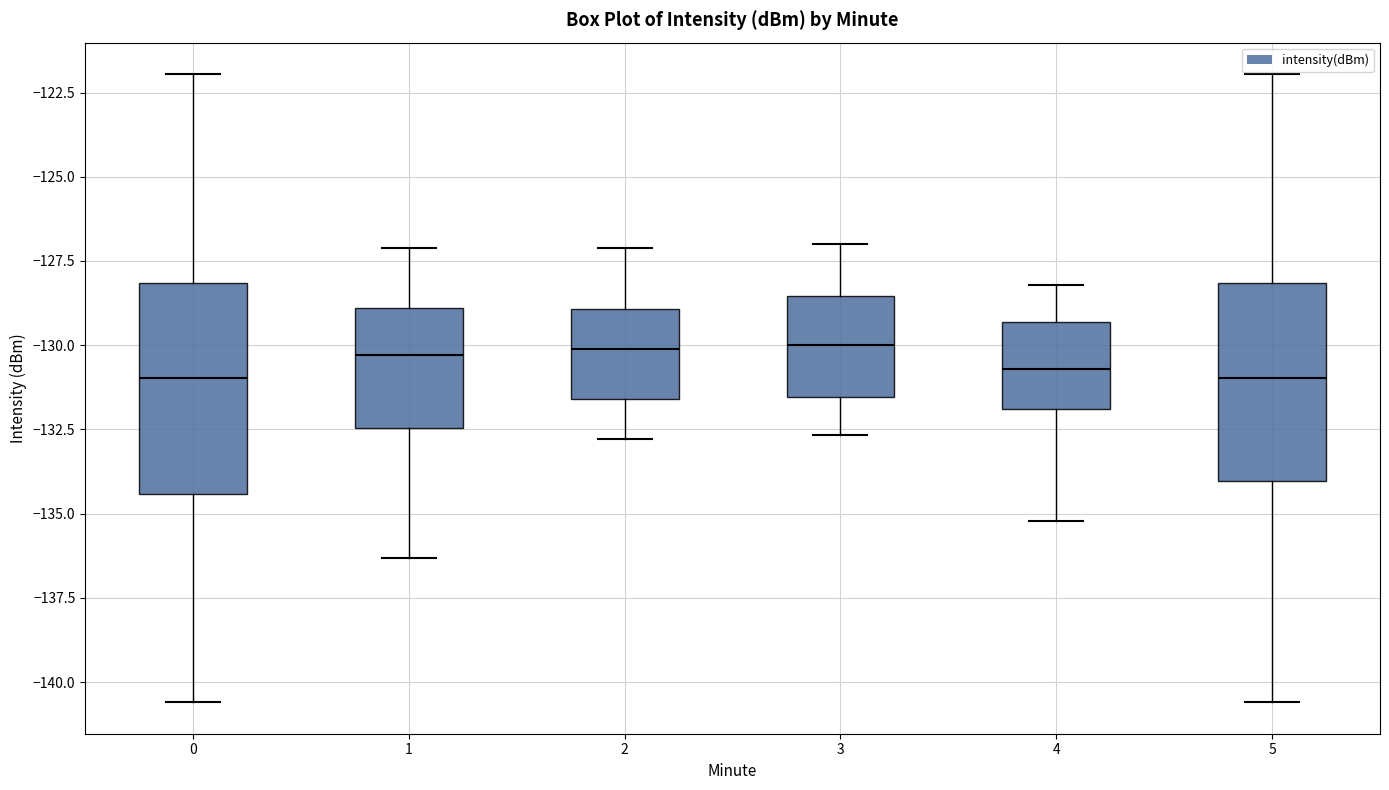

Reading left to right, transcribe this box plot: for each box, give where its median line is, the range the box spans, and where its two whiskers end, as read against the y-axis. The values are not printed on the chart, so give them approximately, as read against the axis.

0: median -131.0, box -134.5 to -128.0, whiskers -140.5 to -122.0
1: median -130.5, box -132.5 to -129.0, whiskers -136.5 to -127.0
2: median -130.0, box -131.5 to -129.0, whiskers -133.0 to -127.0
3: median -130.0, box -131.5 to -128.5, whiskers -132.5 to -127.0
4: median -130.5, box -132.0 to -129.5, whiskers -135.0 to -128.0
5: median -131.0, box -134.0 to -128.0, whiskers -140.5 to -122.0